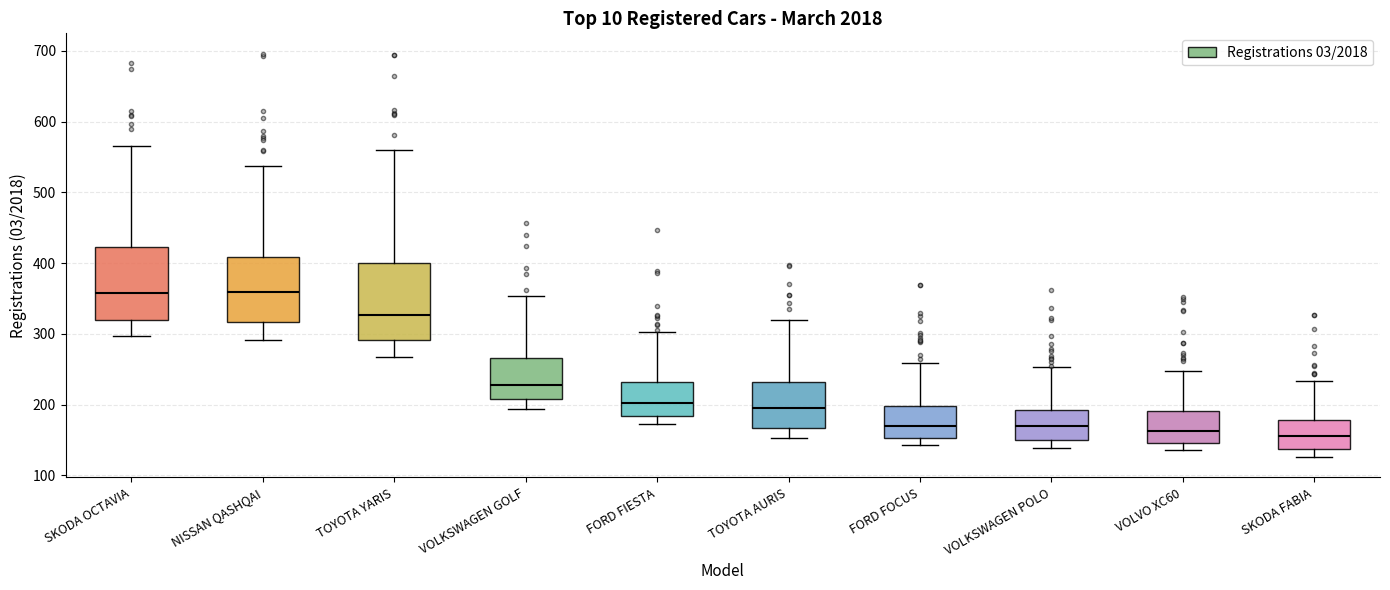

Where is the upper edge of the box for FORD FIESTA on the y-axis? The values are not printed on the chart, so give them approximately, as read against the axis.

230